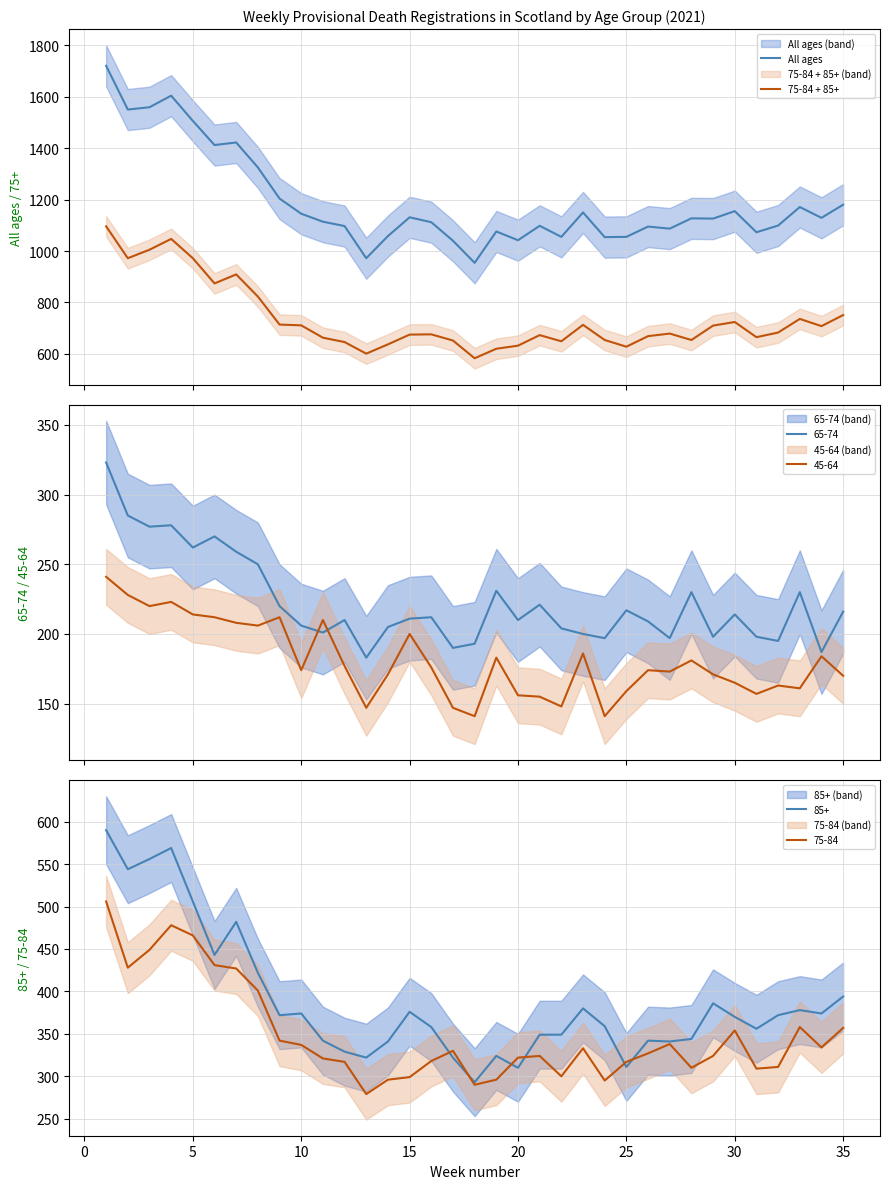

True or false: 75-84 + 85+ and All ages cross at least once.

False